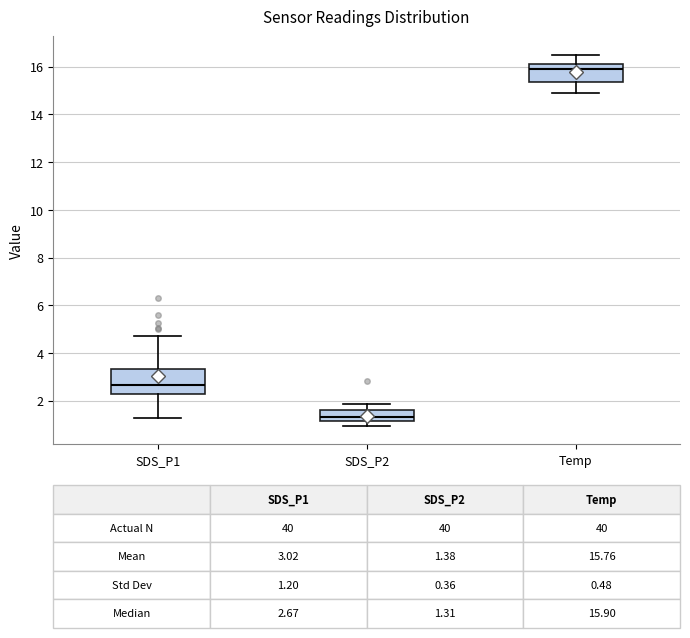

Which box is the tallest, from its lower edge to its upper edge?

SDS_P1